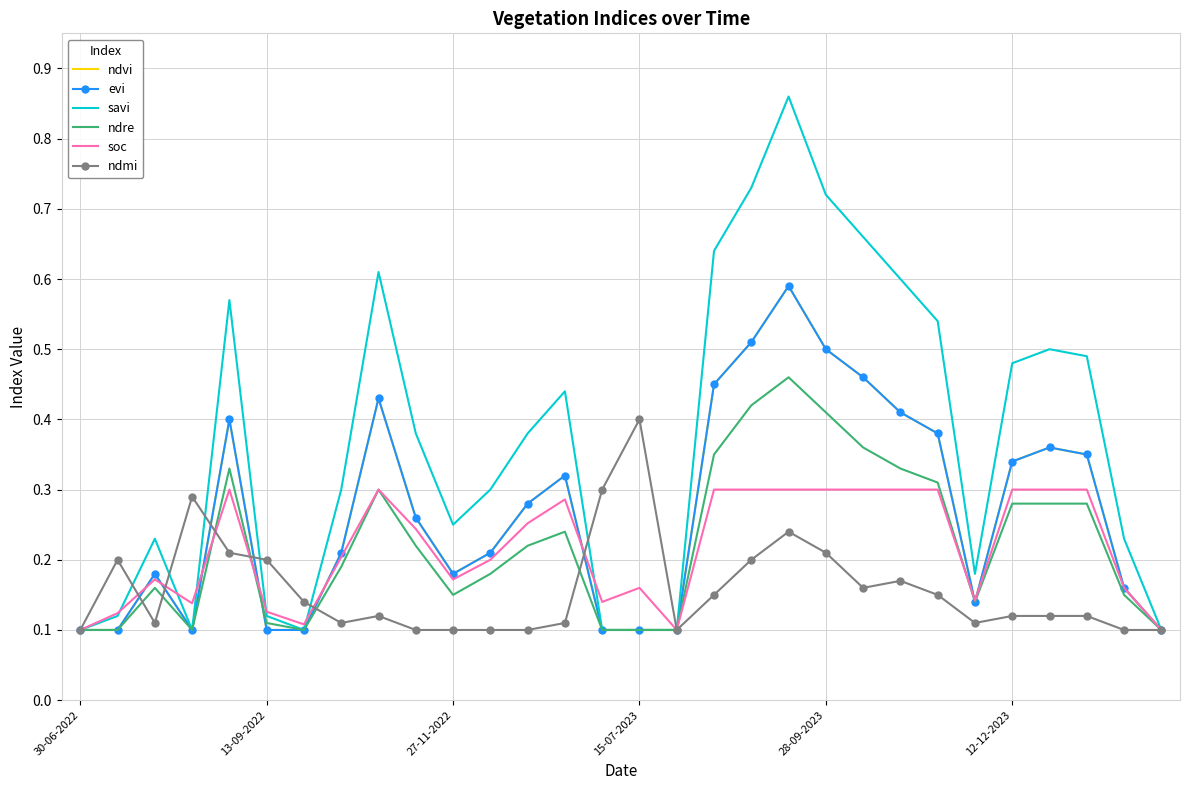

After their last crossing, which series has the higher values: soc or ndmi?

ndmi